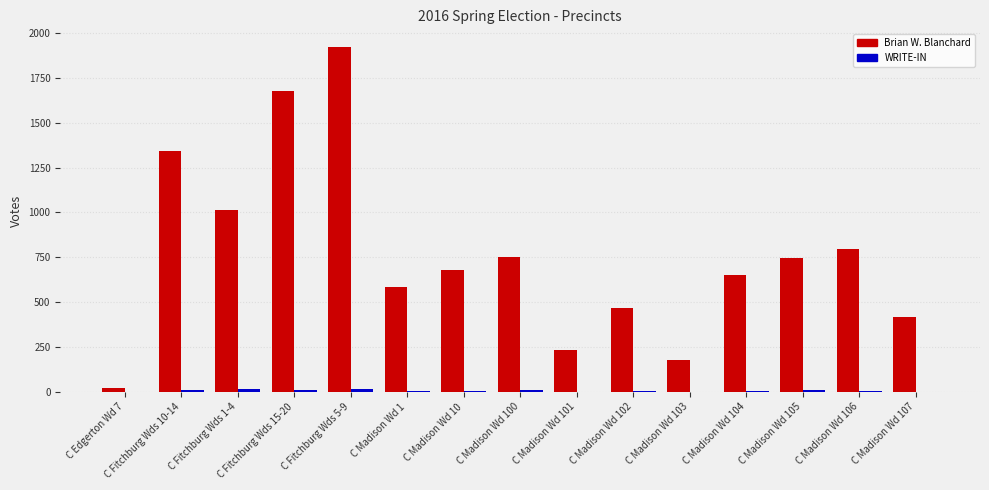

True or false: Brian W. Blanchard has a value of 750 at C Madison Wd 100.

True